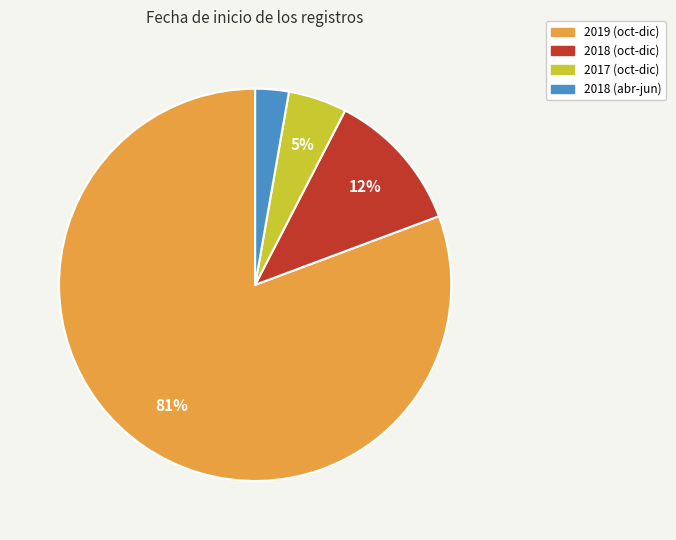

Is there a majority slice in this chart?

Yes